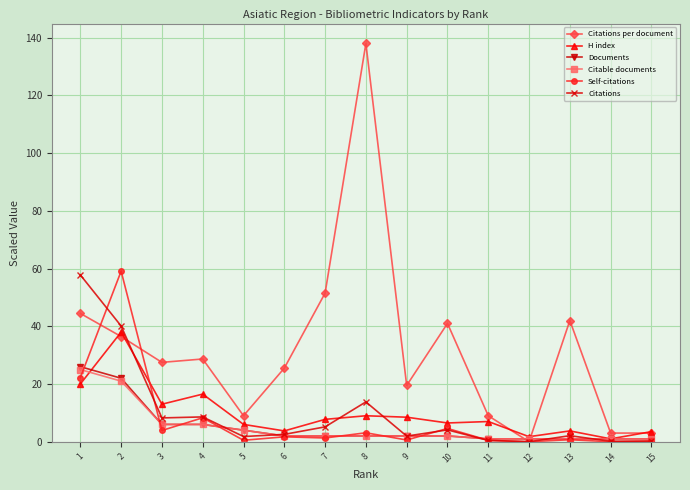

Does the chart have visible grid lines?

Yes